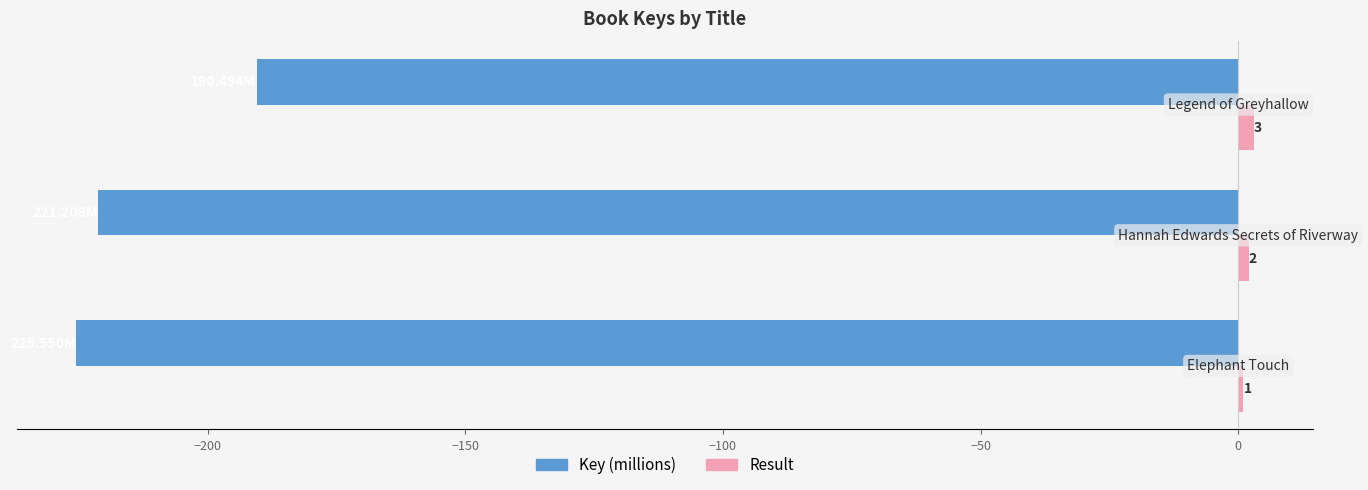

What is the sum of all Key (millions) values?

-637.3